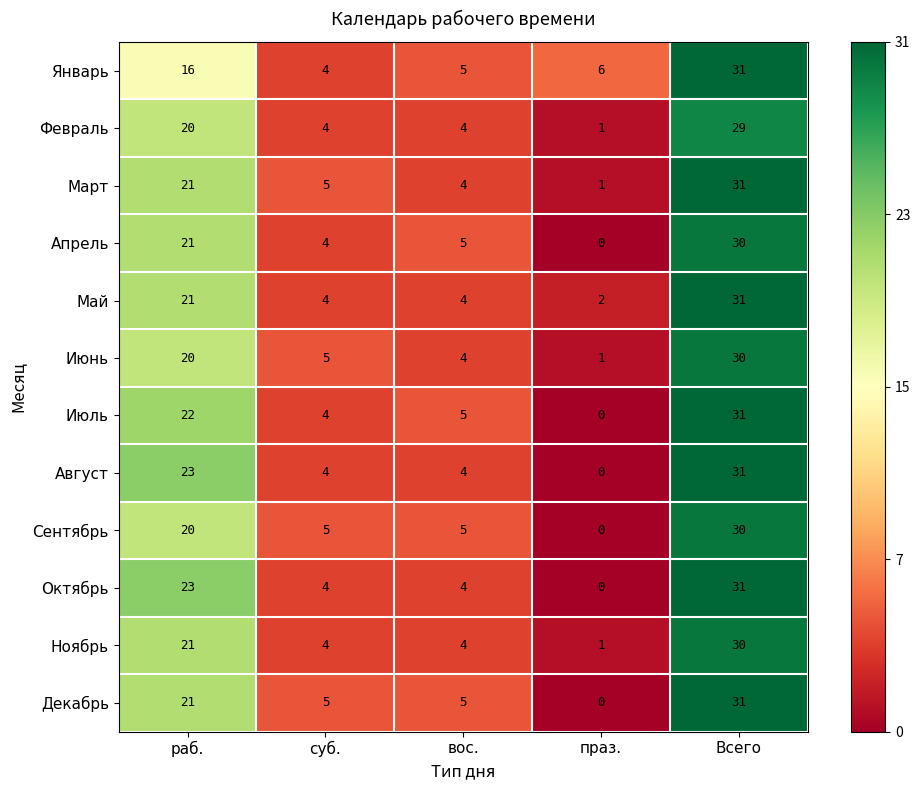

What is the maximum value for Январь?

31